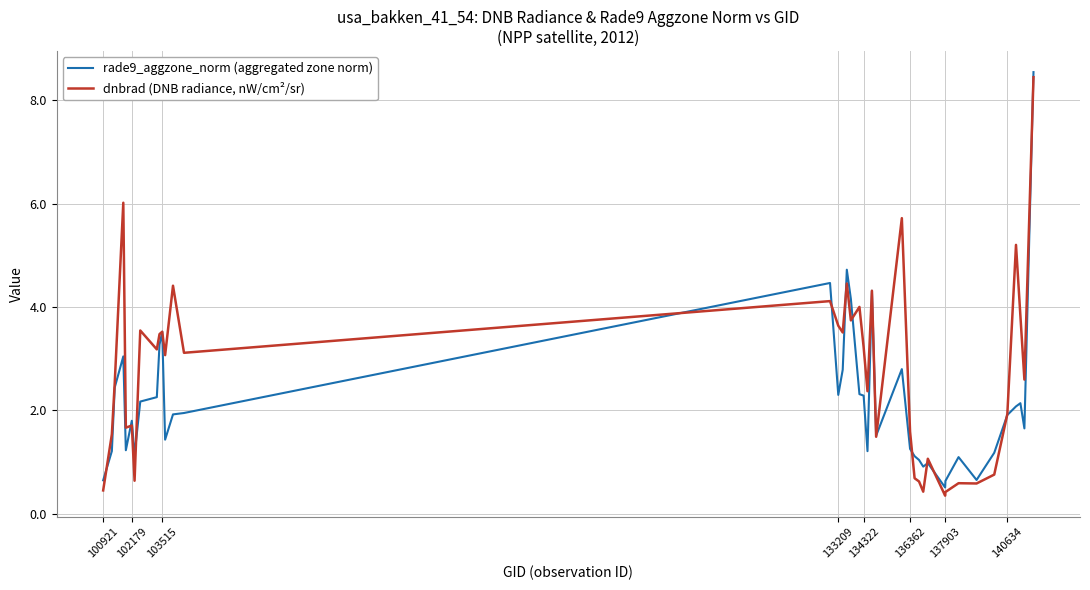

What is the highest value of the dnbrad (DNB radiance, nW/cm²/sr) series?

8.4